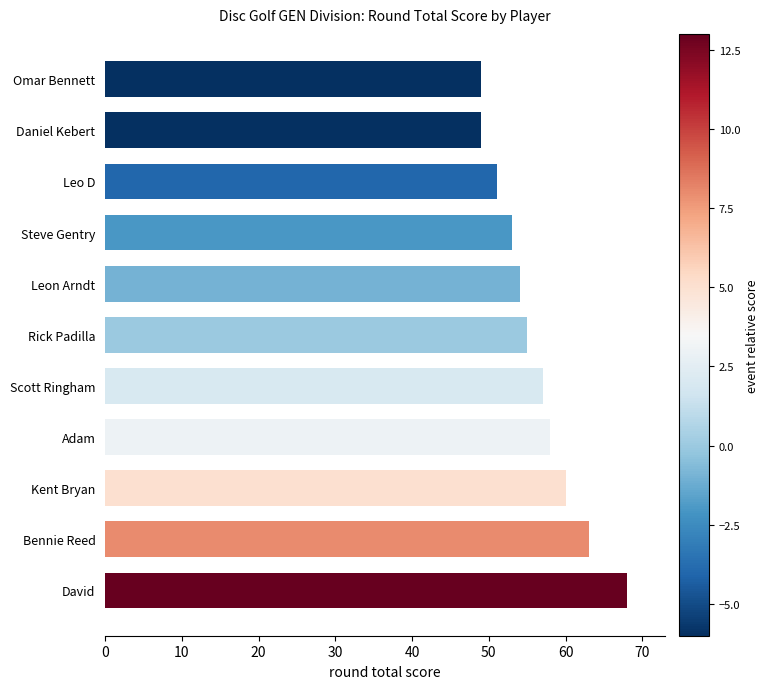

Which has a higher value, David or Steve Gentry?

David